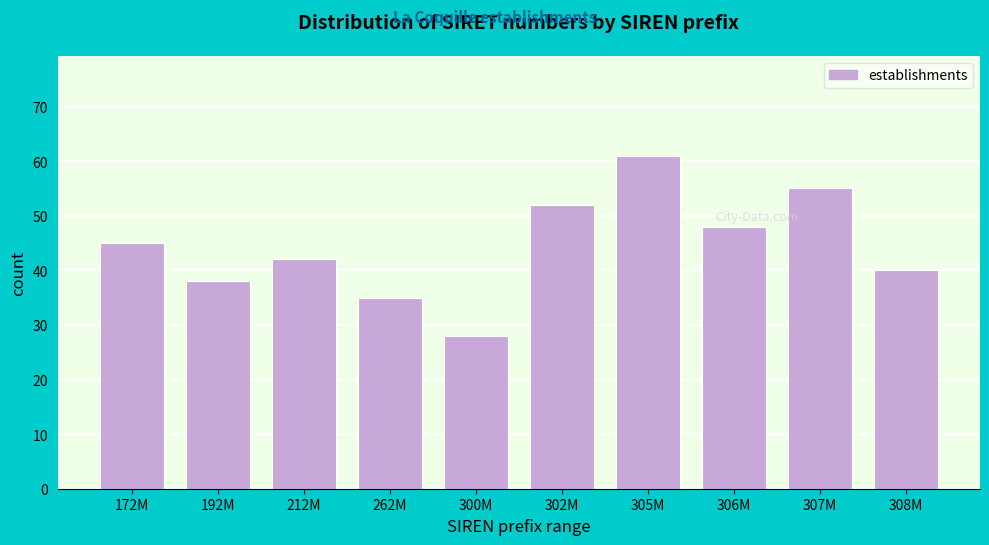

Reading left to right, extract all data points from this chart.

172M=45	192M=38	212M=42	262M=35	300M=28	302M=52	305M=61	306M=48	307M=55	308M=40